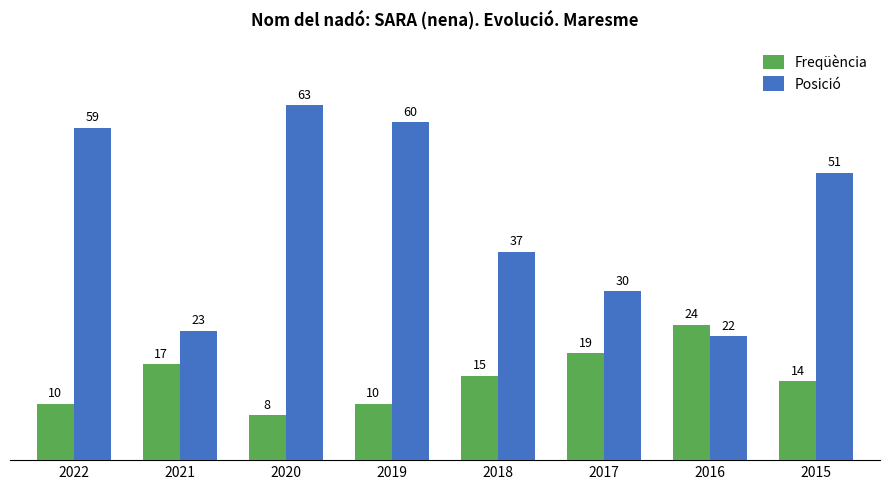

Count the number of categories in the chart.

8